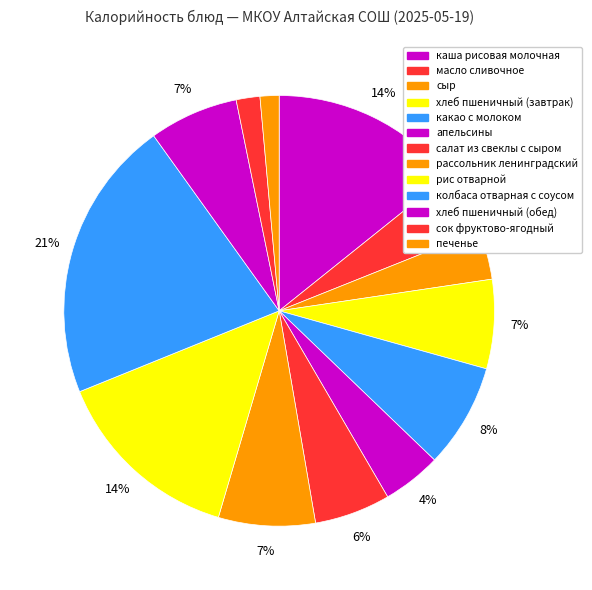

To the nearest percent, what is the combined percentage of сыр and масло сливочное?

8%